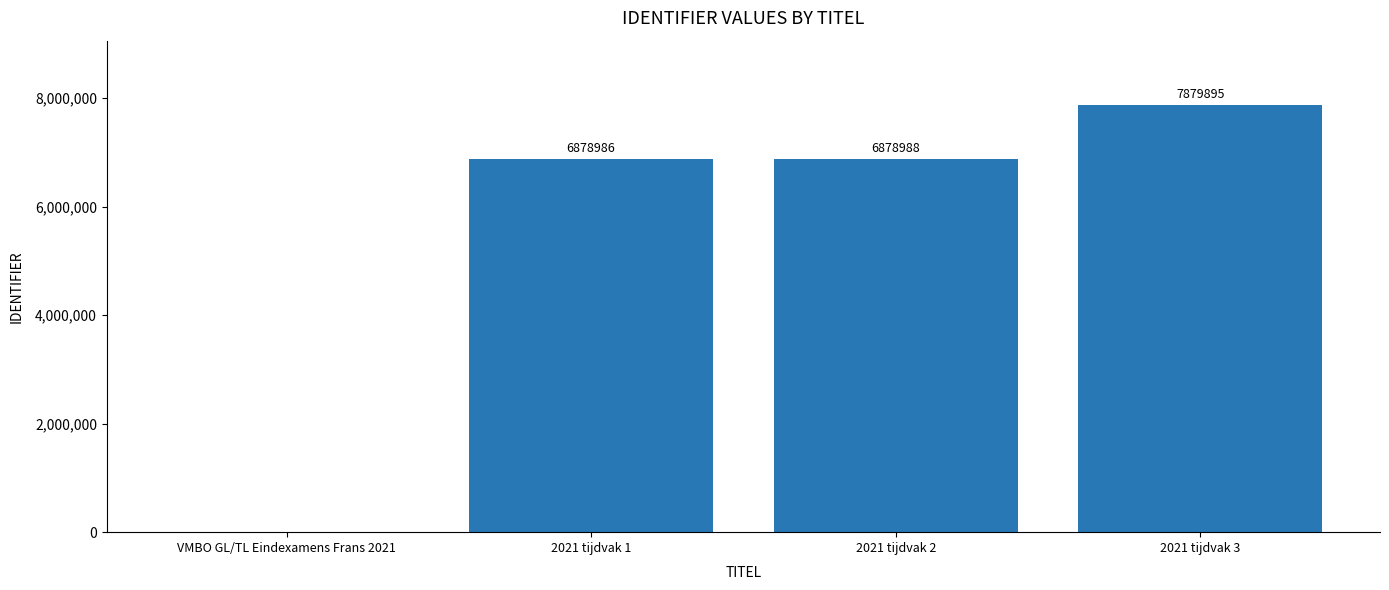

What is the sum of all values?

21637869